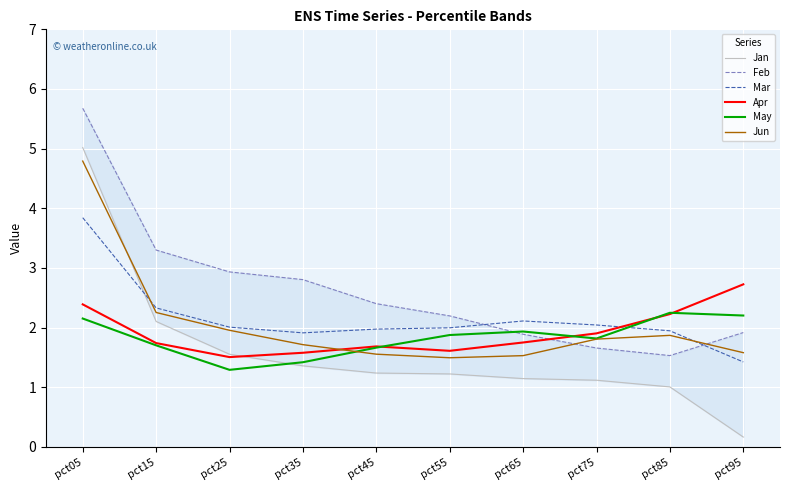

How many series are shown in this chart?

6